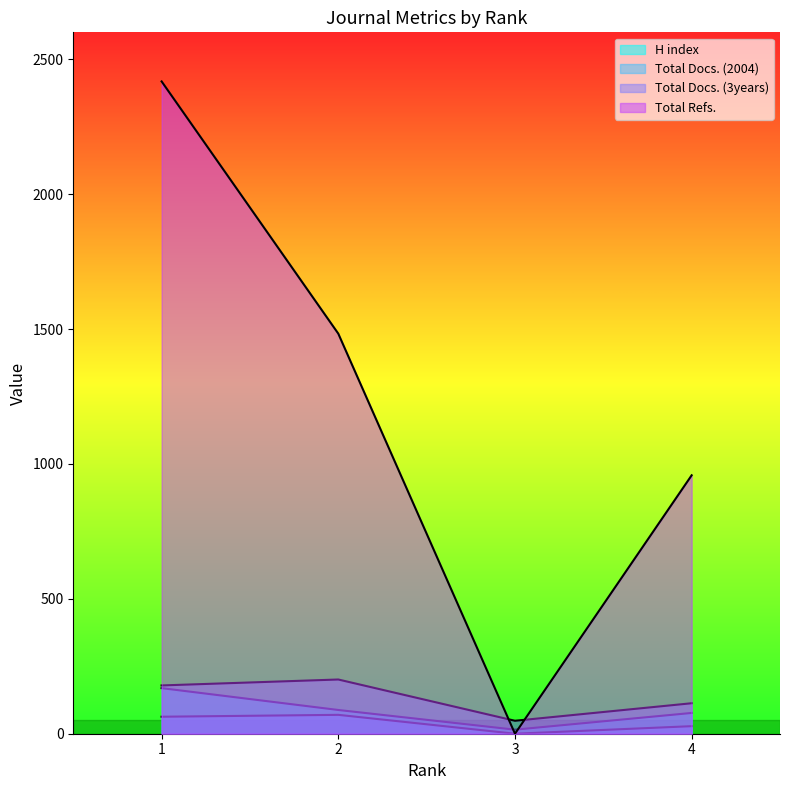

Rank the series by their maximum value, from lowest to highest.

Total Docs. (2004), H index, Total Docs. (3years), Total Refs.